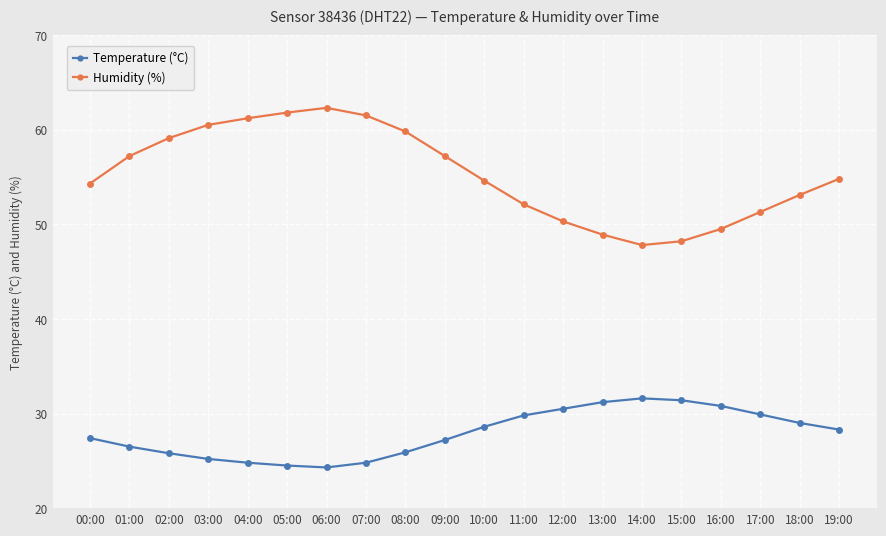

What is the minimum value shown in the chart?

24.3